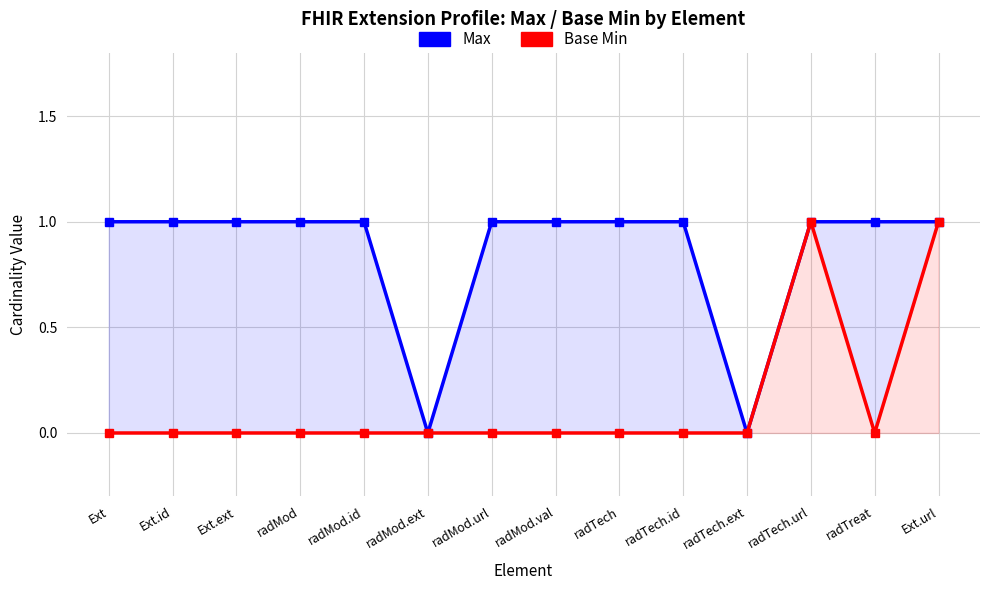

Reading right to left, list all the values displayed in this chart.

Max: 1	1	1	0	1	1	1	1	0	1	1	1	1	1
Base Min: 1	0	1	0	0	0	0	0	0	0	0	0	0	0